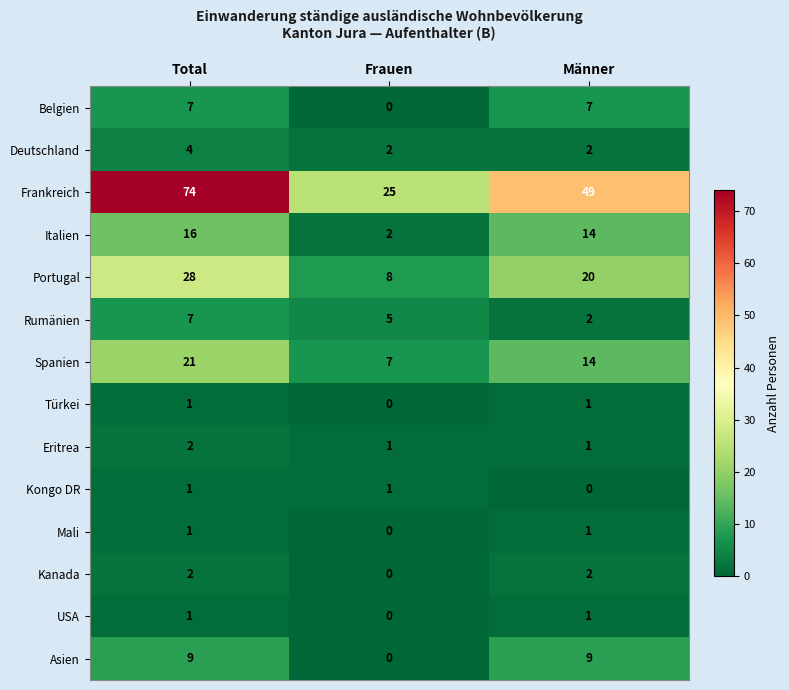

What is the average value of the Asien series?

6